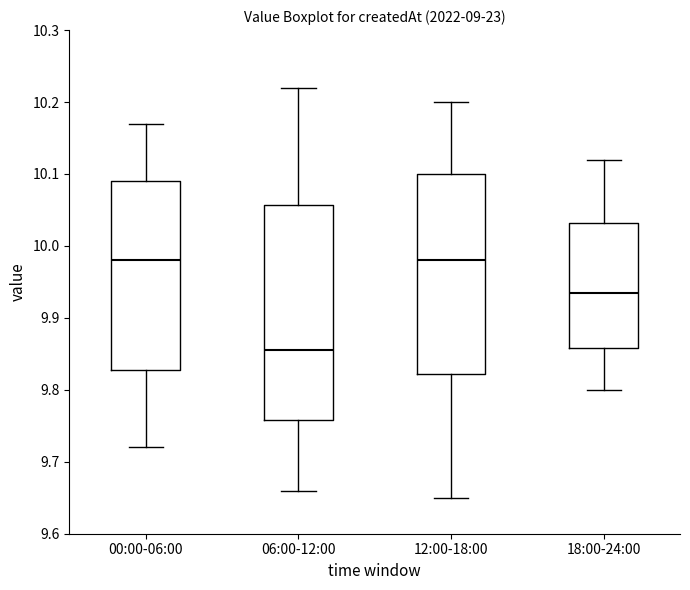

Comparing the boxes themselves (not the whiskers), which one is the tallest?

06:00-12:00